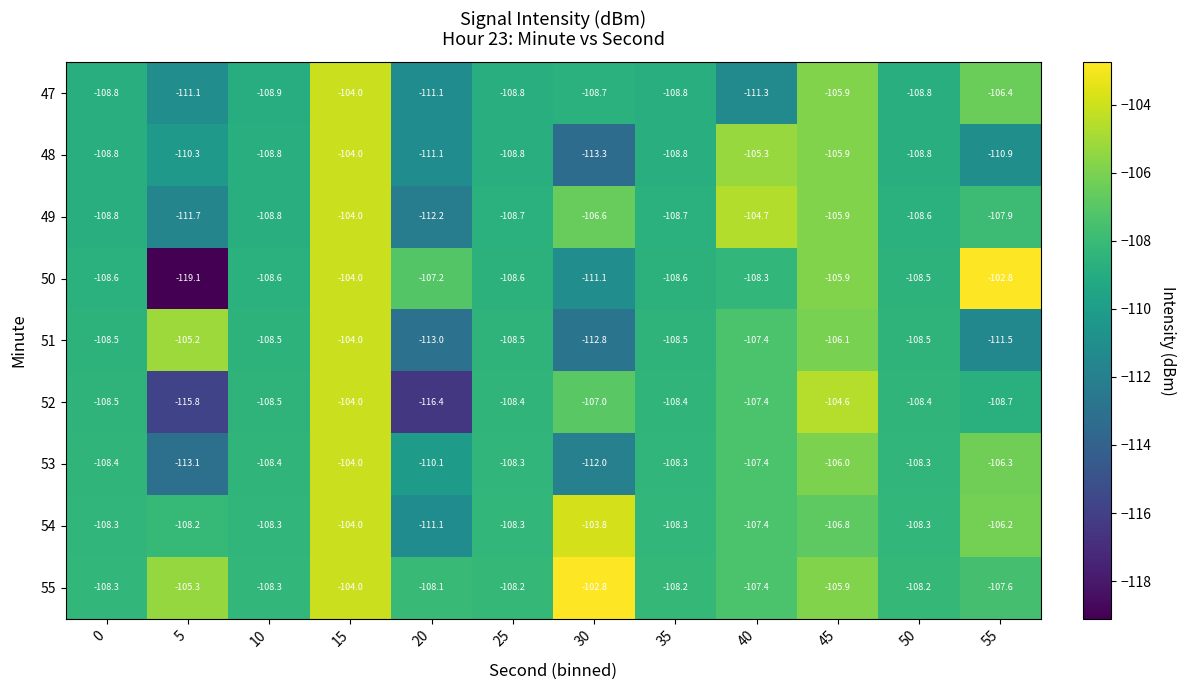

Is the value of 47 at 20 greater than the value of 48 at 0?

No